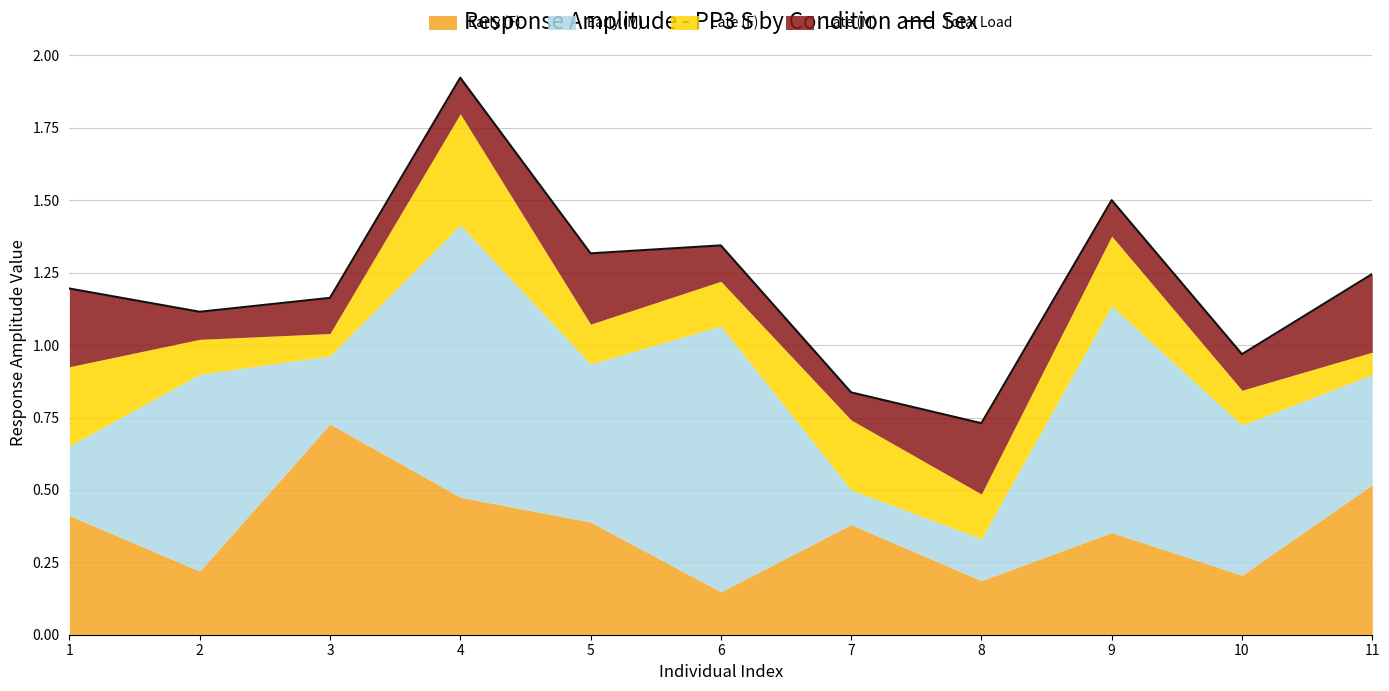

List the labels in order of value, smallest first.

8, 7, 10, 2, 3, 1, 11, 5, 6, 9, 4